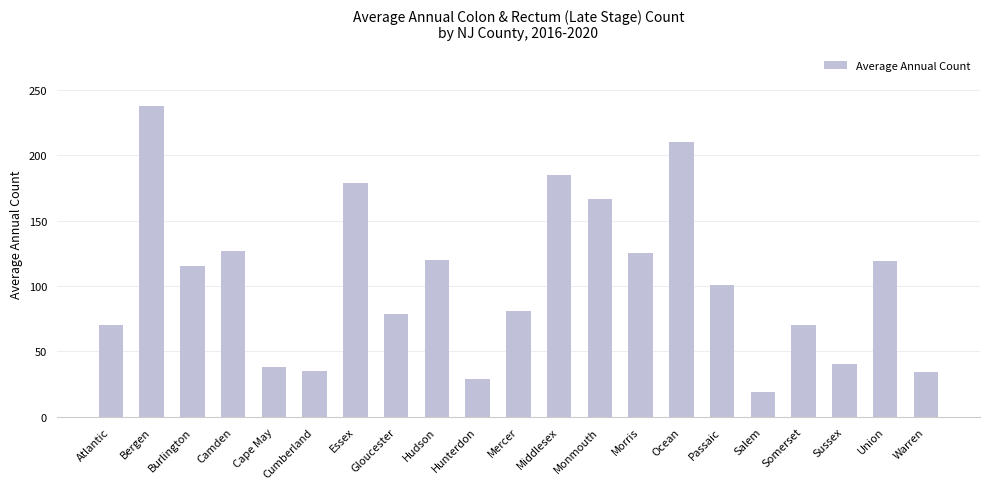

How many categories are shown in the chart?

21